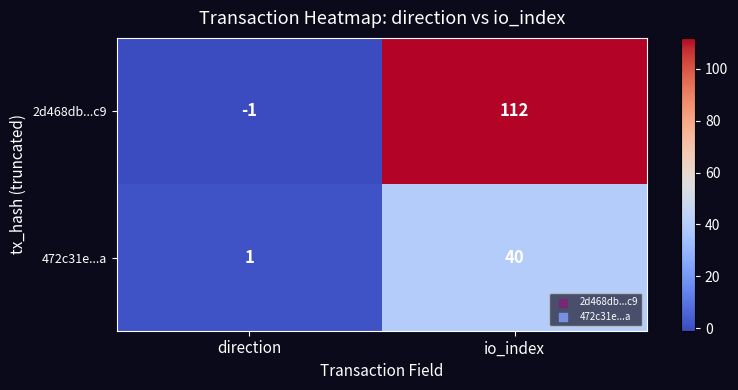

True or false: 2d468db...c9 has a value of 112 at io_index.

True